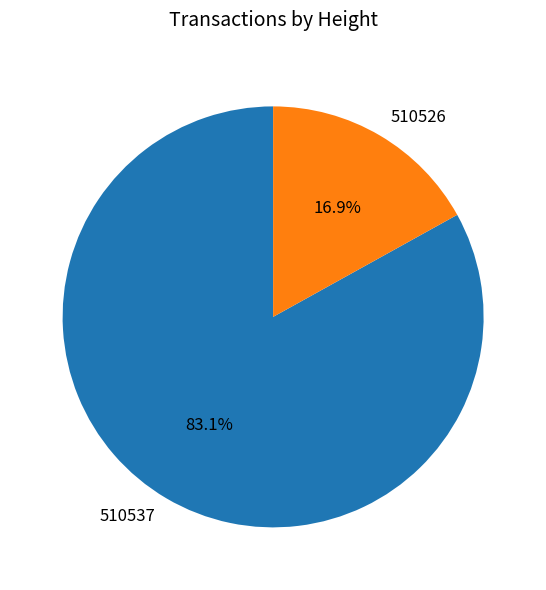

To the nearest percent, what is the difference between the largest and smallest slice percentages?

66%